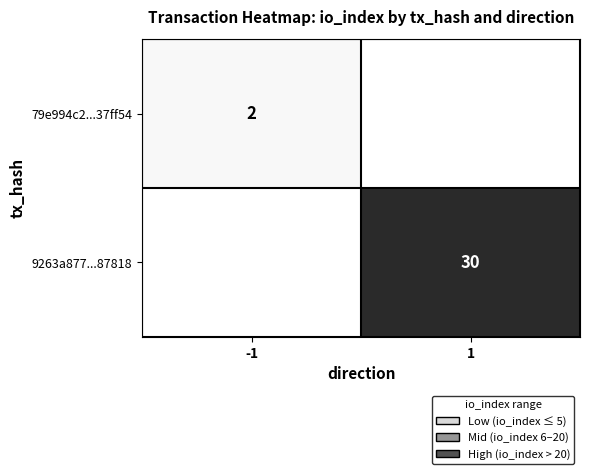

The value of 9263a877...87818 at 1 is 30. True or false?

True